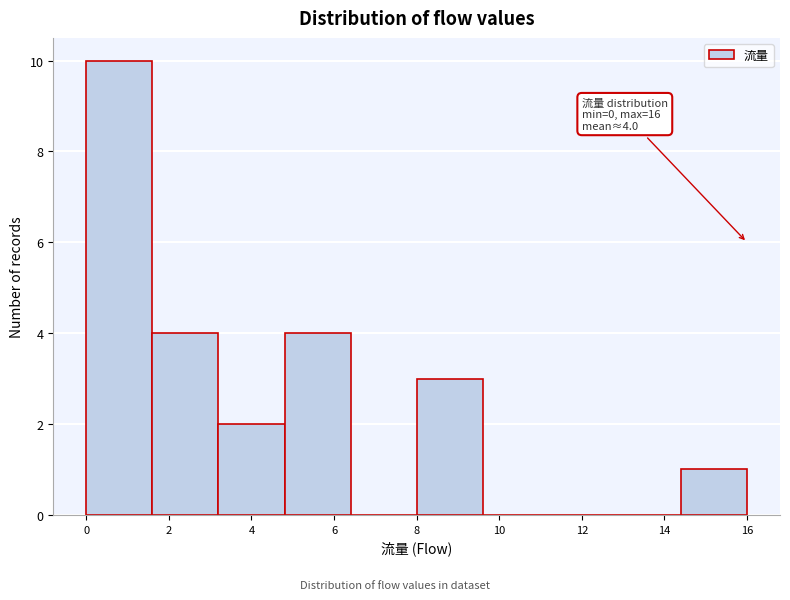

Which range on the x-axis has the tallest bar?

0.0 to 1.6